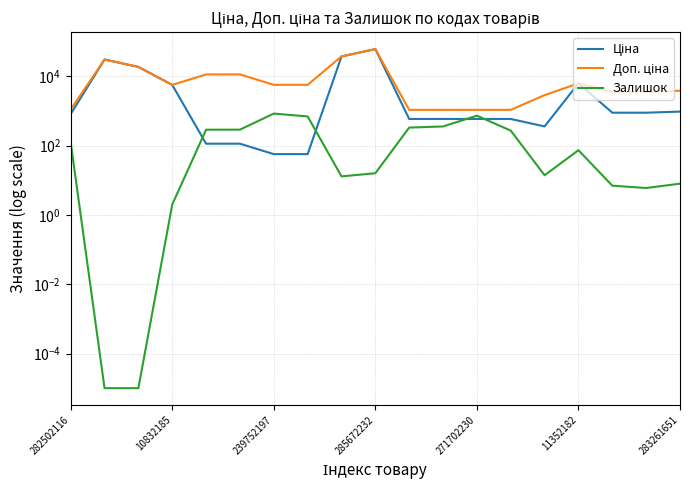

Count the number of data series in this chart.

3